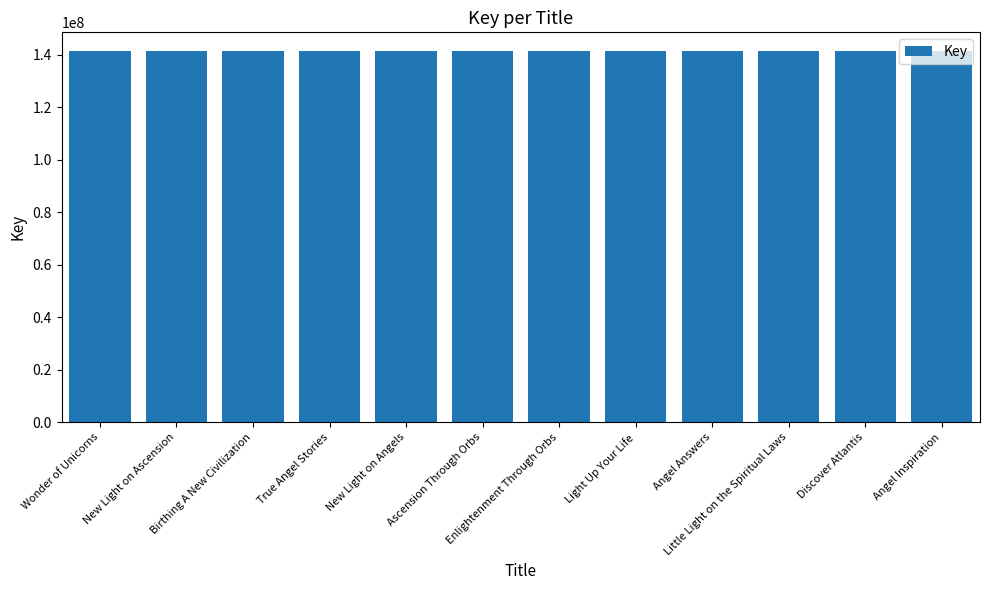

What is the value of the 7th bar from the left?

141410266